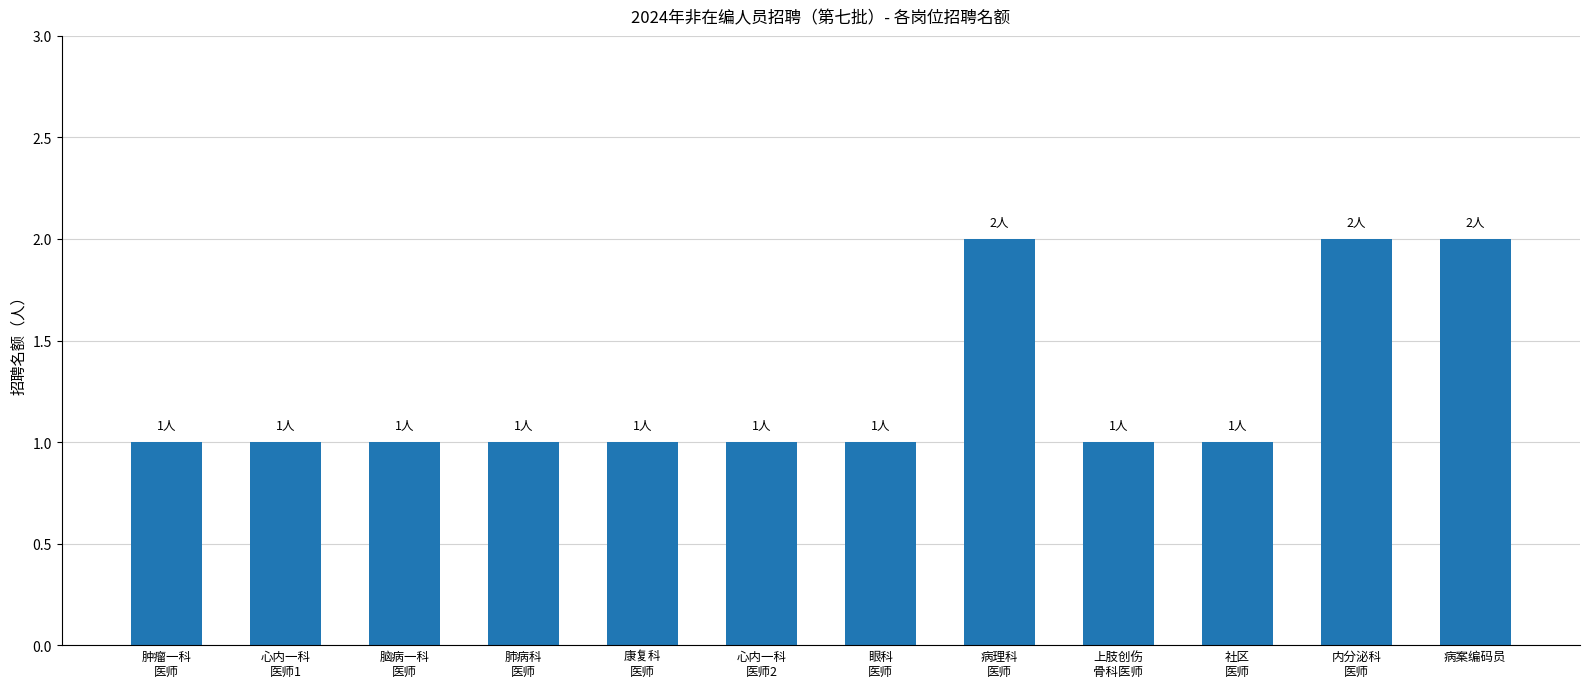

Approximately how many times larger is the value at 上肢创伤
骨科医师 compared to 心内一科
医师2?

1.0